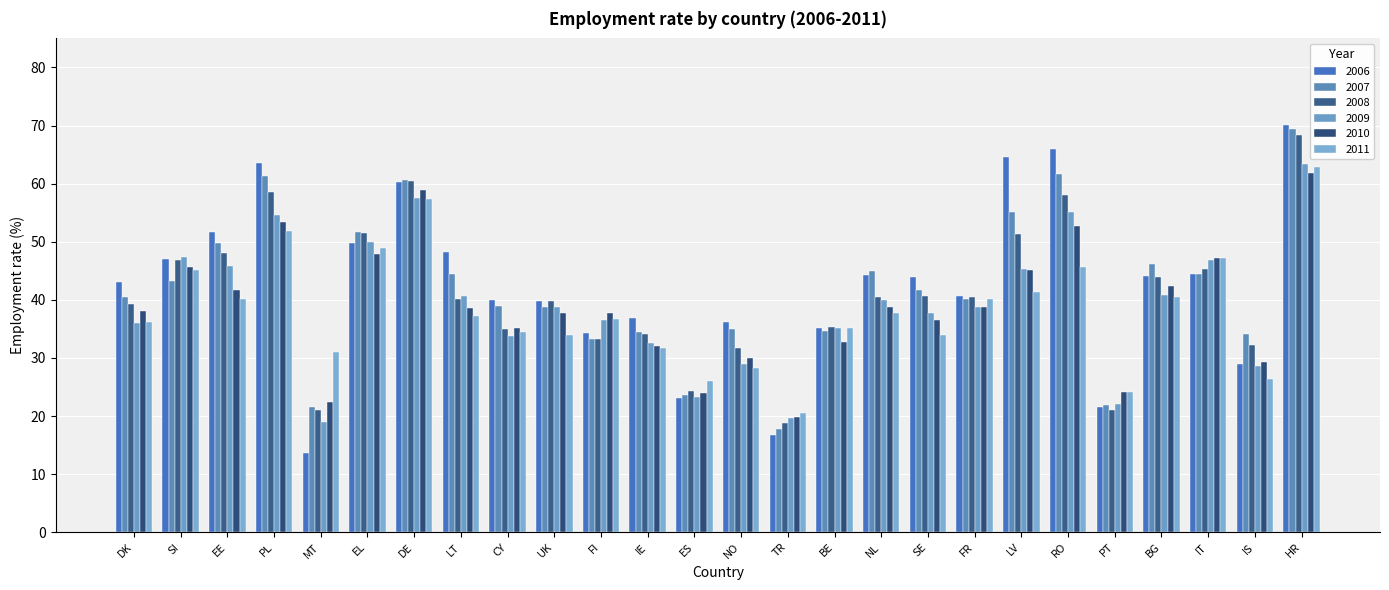

Which category has the highest value in the 2009 series?

HR